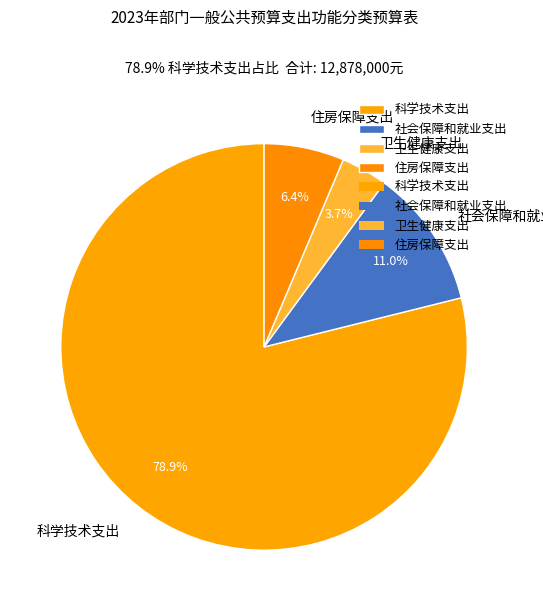

What percentage is the 卫生健康支出 slice, to the nearest percent?

4%